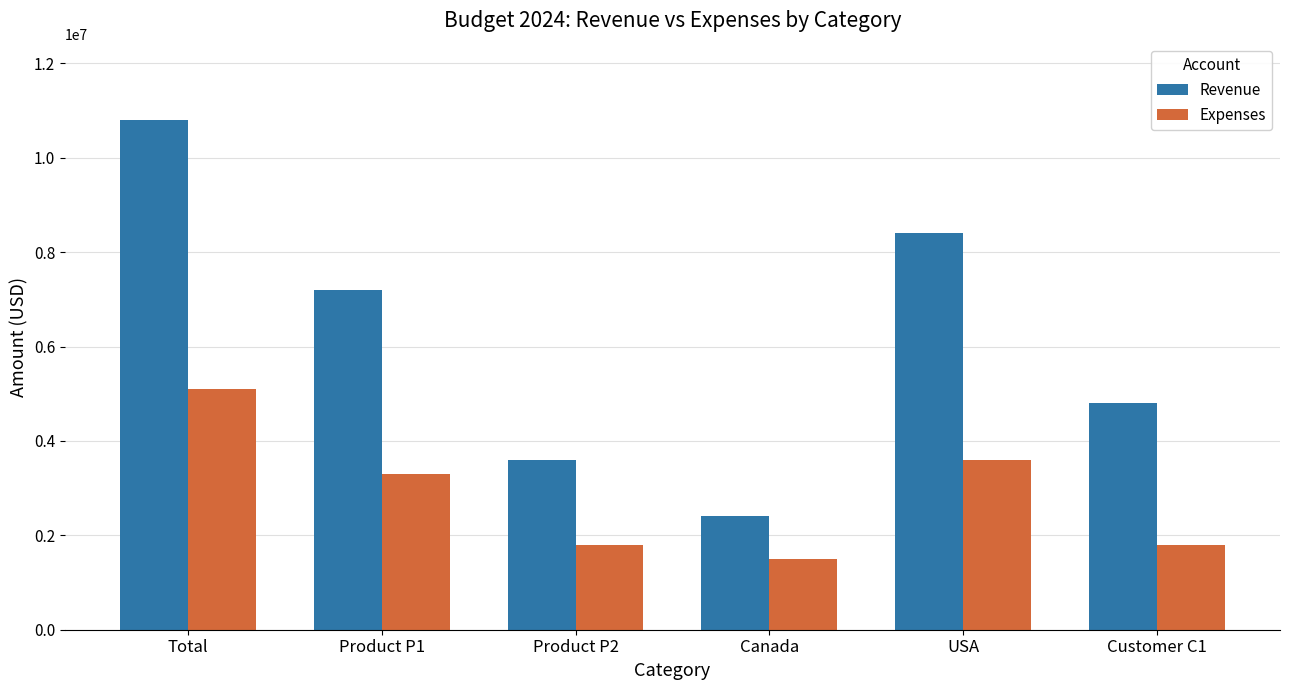

Rank the categories by Revenue value from lowest to highest.

Canada, Product P2, Customer C1, Product P1, USA, Total